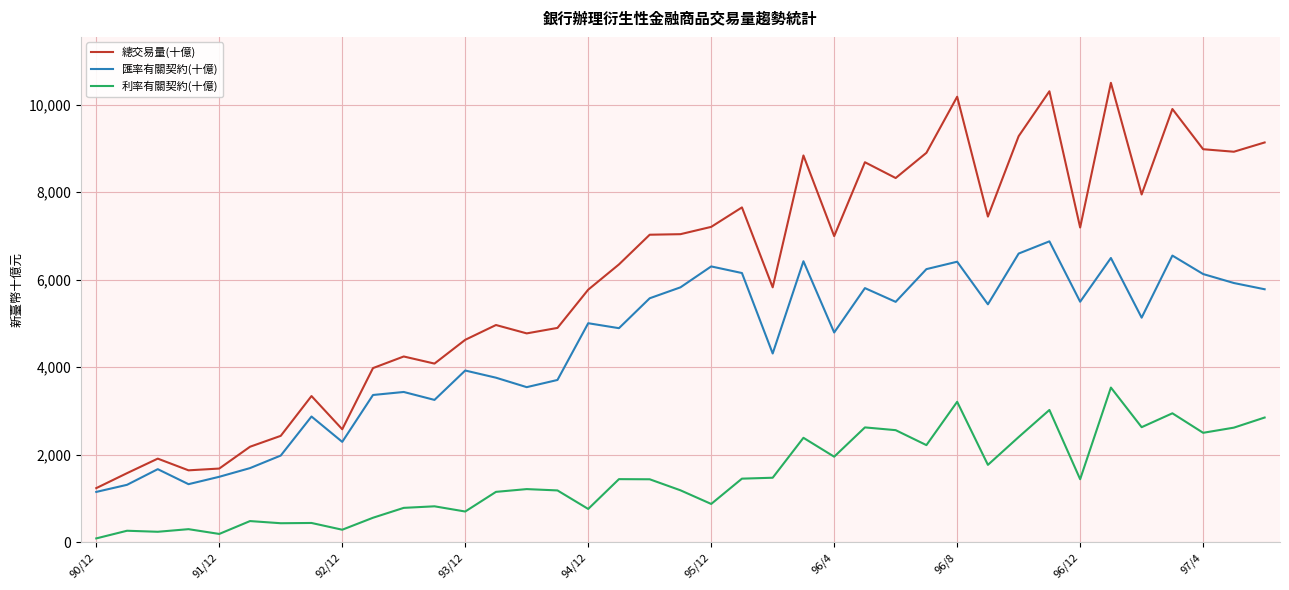

True or false: 匯率有關契約(十億) and 利率有關契約(十億) cross at least once.

False